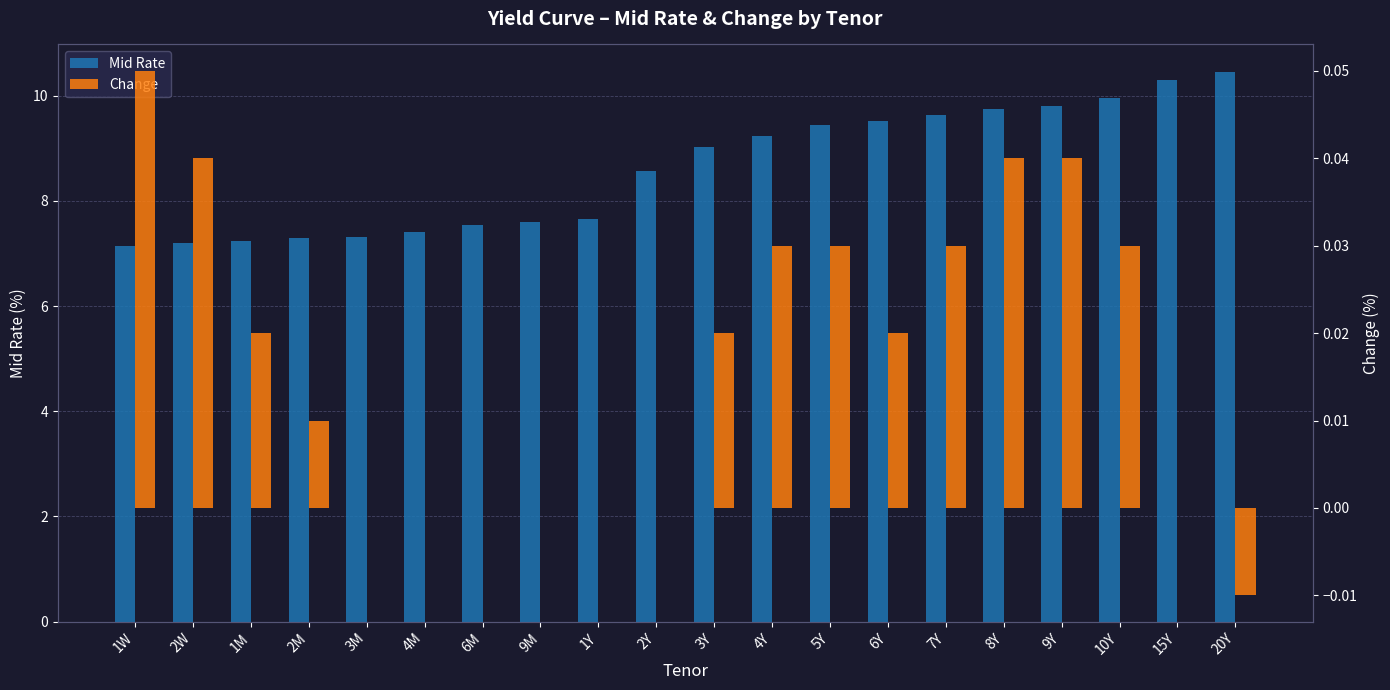

What is the value of the Mid Rate bar at the 13th from the left?

9.4